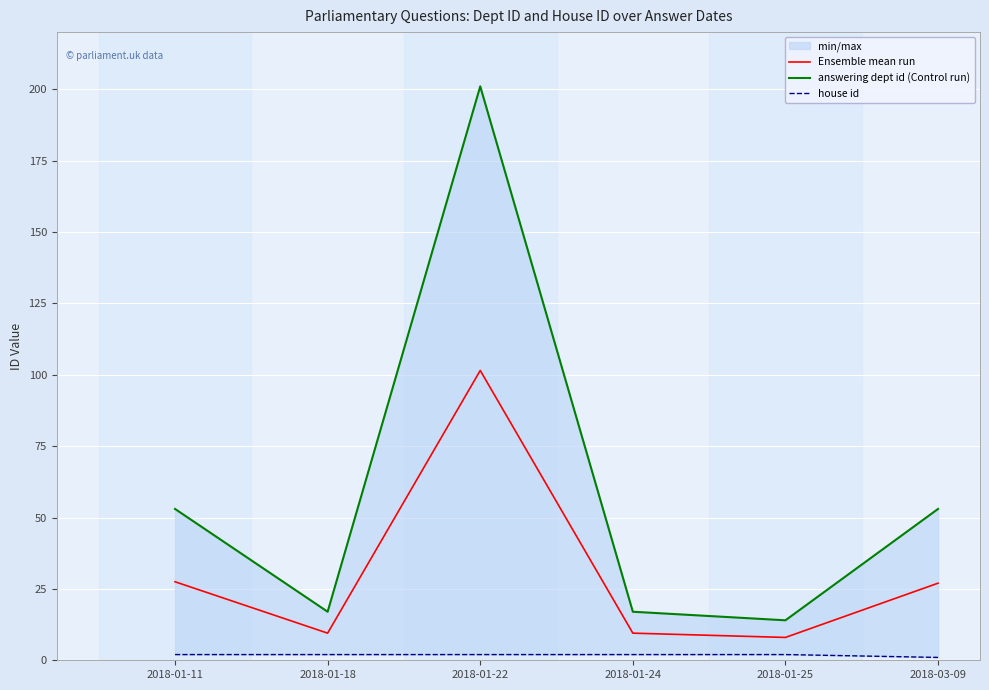

True or false: Ensemble mean run has more than 2 points higher than both neighbors.

False